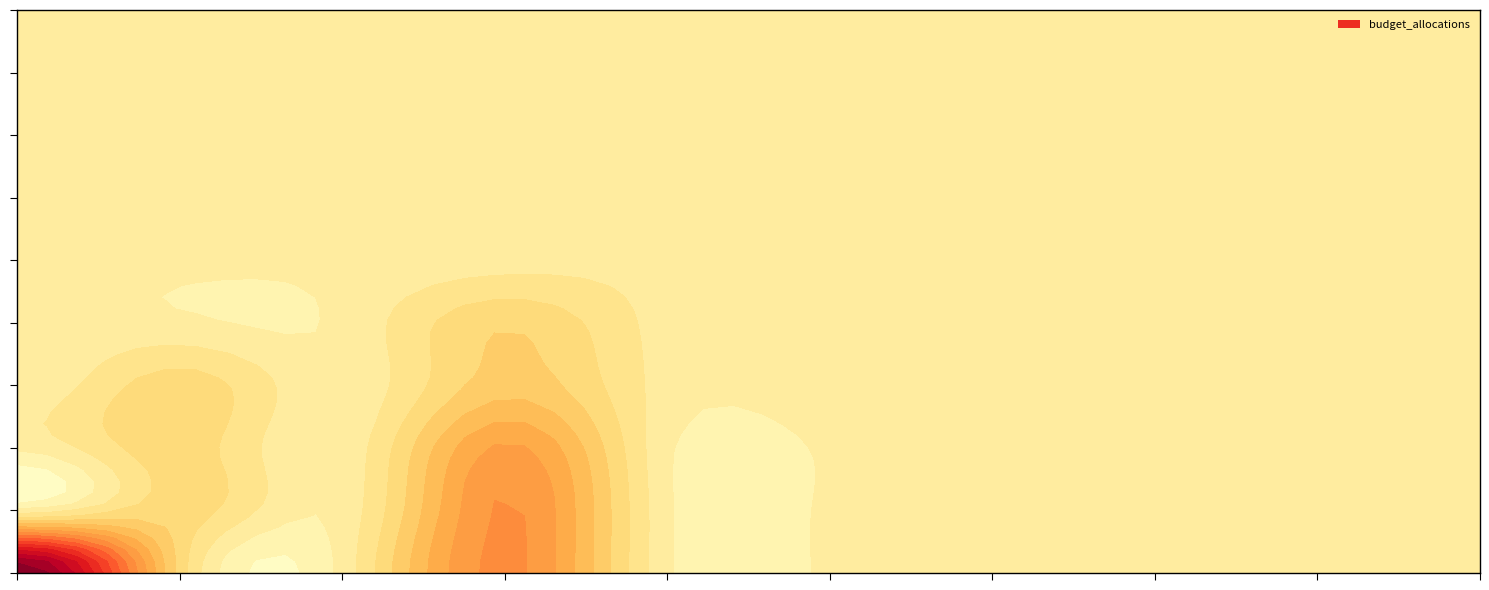

Reading right to left, transcribe all the data shown in this chart.

0: 0.0	0.0	0.0	0.0	0.0	0.0	13169.7	142.4	4377.5	30969.5
1: 0.0	0.0	0.0	0.0	0.0	0.0	12798.0	142.4	4377.5	0.0
2: 0.0	0.0	0.0	0.0	0.0	0.0	11068.0	82.5	4377.5	0.0
3: 0.0	0.0	0.0	0.0	1031.2	698.8	6190.8	59.9	4377.5	0.0
4: 0.0	0.0	0.0	0.0	1031.2	698.8	4877.2	0.0	0.0	0.0
5: 0.0	0.0	0.0	0.0	0.0	698.8	698.8	0.0	0.0	0.0
6: 0.0	0.0	0.0	0.0	0.0	0.0	1031.2	0.0	0.0	0.0
7: 0.0	0.0	0.0	0.0	0.0	0.0	0.0	0.0	0.0	0.0
8: 0.0	0.0	0.0	0.0	0.0	0.0	0.0	0.0	0.0	0.0
9: 0.0	0.0	0.0	0.0	0.0	0.0	0.0	0.0	0.0	0.0